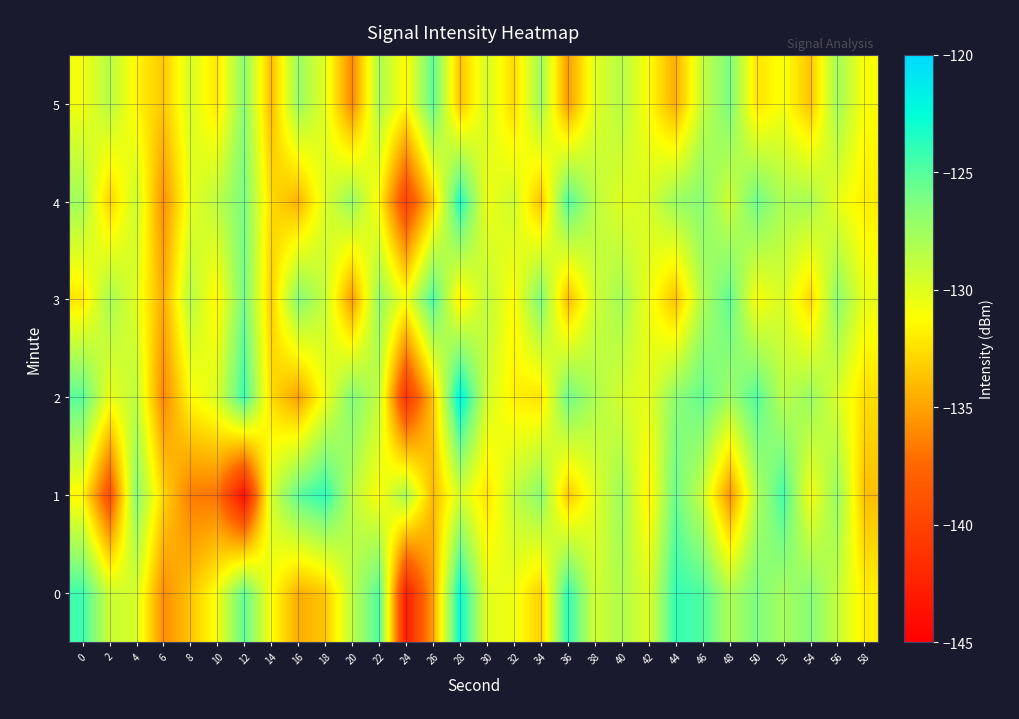

Reading left to right, transcribe all the data shown in this chart.

0: 0=-124.3	2=-129.2	4=-129.7	6=-135.9	8=-133.6	10=-130.9	12=-125.3	14=-131.1	16=-134.6	18=-133.6	20=-128.7	22=-124.9	24=-142.9	26=-135.1	28=-122.7	30=-130.2	32=-130.7	34=-133.2	36=-123.9	38=-129.4	40=-128.2	42=-130.0	44=-124.0	46=-124.9	48=-128.0	50=-126.2	52=-127.7	54=-126.6	56=-129.0	58=-131.9
1: 0=-131.5	2=-139.3	4=-126.6	6=-132.9	8=-136.5	10=-137.0	12=-143.8	14=-129.6	16=-125.3	18=-123.8	20=-128.5	22=-131.2	24=-127.8	26=-134.1	28=-129.6	30=-132.4	32=-128.9	34=-126.7	36=-133.5	38=-130.2	40=-127.4	42=-131.8	44=-125.6	46=-129.1	48=-135.7	50=-128.3	52=-124.5	54=-130.9	56=-127.2	58=-133.8
2: 0=-125.1	2=-130.5	4=-128.7	6=-136.2	8=-131.4	10=-129.8	12=-124.3	14=-132.6	16=-135.1	18=-130.7	20=-126.4	22=-128.9	24=-141.2	26=-133.6	28=-121.9	30=-129.5	32=-131.8	34=-132.4	36=-125.7	38=-128.1	40=-129.6	42=-130.3	44=-126.8	46=-125.4	48=-127.5	50=-124.9	52=-128.6	54=-127.3	56=-129.8	58=-132.5
3: 0=-132.2	2=-127.8	4=-130.1	6=-134.7	8=-128.4	10=-131.6	12=-125.9	14=-133.3	16=-126.5	18=-129.0	20=-135.4	22=-127.1	24=-130.8	26=-124.6	28=-132.0	30=-128.7	32=-131.3	34=-126.2	36=-134.1	38=-129.4	40=-127.7	42=-130.6	44=-133.8	46=-128.2	48=-125.3	50=-131.1	52=-129.7	54=-132.9	56=-126.8	58=-130.4
4: 0=-127.6	2=-133.1	4=-129.2	6=-135.8	8=-130.3	10=-128.6	12=-126.1	14=-132.7	16=-134.4	18=-129.9	20=-127.2	22=-131.5	24=-140.1	26=-133.2	28=-123.4	30=-130.7	32=-129.3	34=-133.8	36=-124.8	38=-128.5	40=-130.1	42=-129.7	44=-127.3	46=-126.6	48=-129.4	50=-125.7	52=-128.0	54=-127.8	56=-130.3	58=-131.9
5: 0=-130.8	2=-128.4	4=-131.6	6=-133.5	8=-129.7	10=-132.3	12=-126.7	14=-134.1	16=-127.3	18=-130.2	20=-136.1	22=-128.0	24=-131.4	26=-125.2	28=-133.7	30=-129.6	32=-132.8	34=-127.5	36=-135.3	38=-130.1	40=-128.4	42=-131.2	44=-134.6	46=-129.0	48=-126.1	50=-132.4	52=-130.9	54=-133.7	56=-127.6	58=-131.1